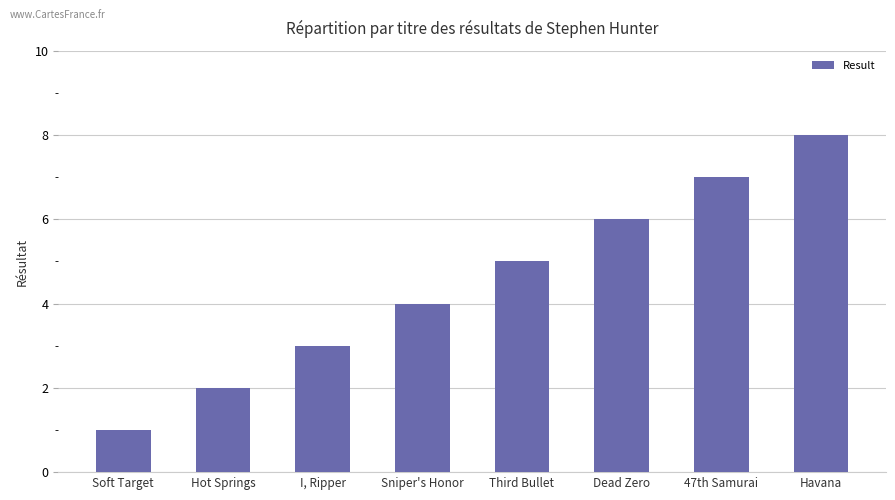

Count the values in the range 3 to 7.

5